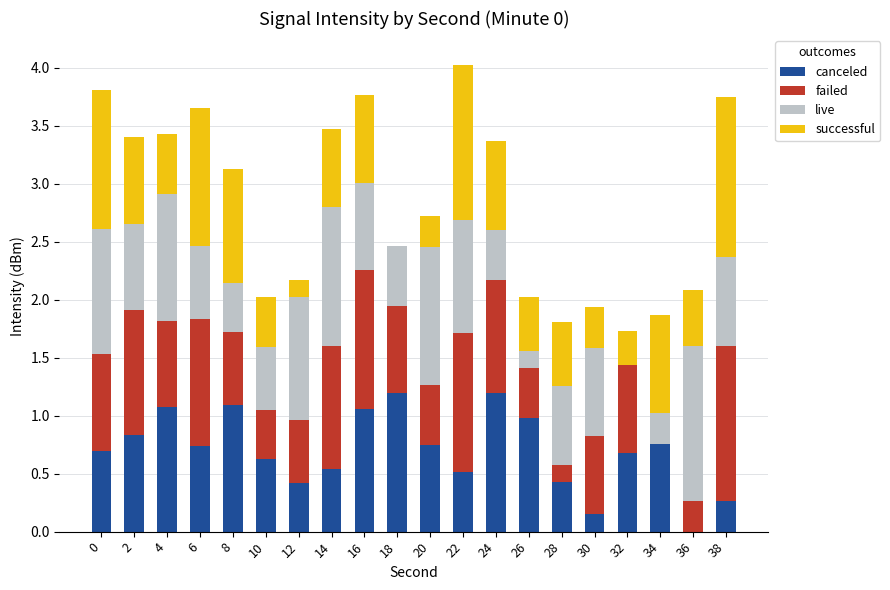

What is the sum of the canceled values at 26 and 24?

2.2